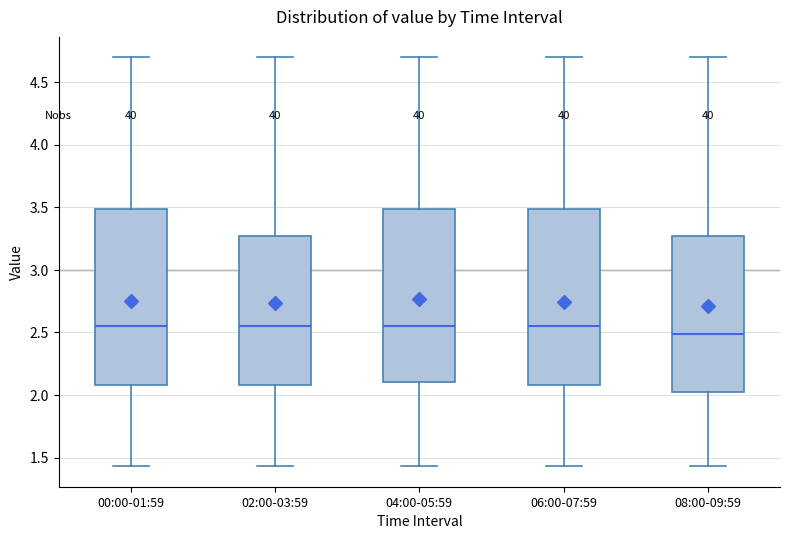

Reading left to right, read every box against the y-axis: the position of its median line, the range the box covers, and the ends of its whiskers. The values are not printed on the chart, so give them approximately, as read against the axis.

00:00-01:59: median 2.55, box 2.10 to 3.50, whiskers 1.45 to 4.70
02:00-03:59: median 2.55, box 2.10 to 3.25, whiskers 1.45 to 4.70
04:00-05:59: median 2.55, box 2.10 to 3.50, whiskers 1.45 to 4.70
06:00-07:59: median 2.55, box 2.10 to 3.50, whiskers 1.45 to 4.70
08:00-09:59: median 2.50, box 2.00 to 3.25, whiskers 1.45 to 4.70